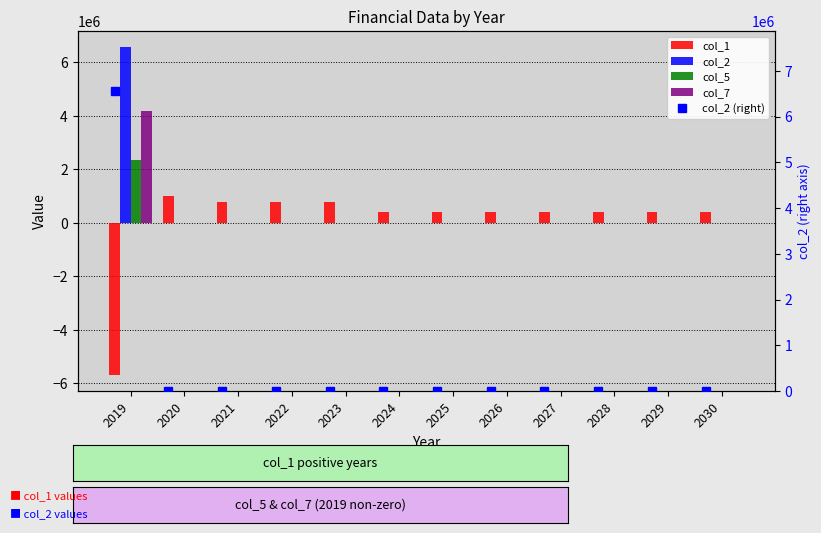

What is the greatest value displayed?

6560954.2